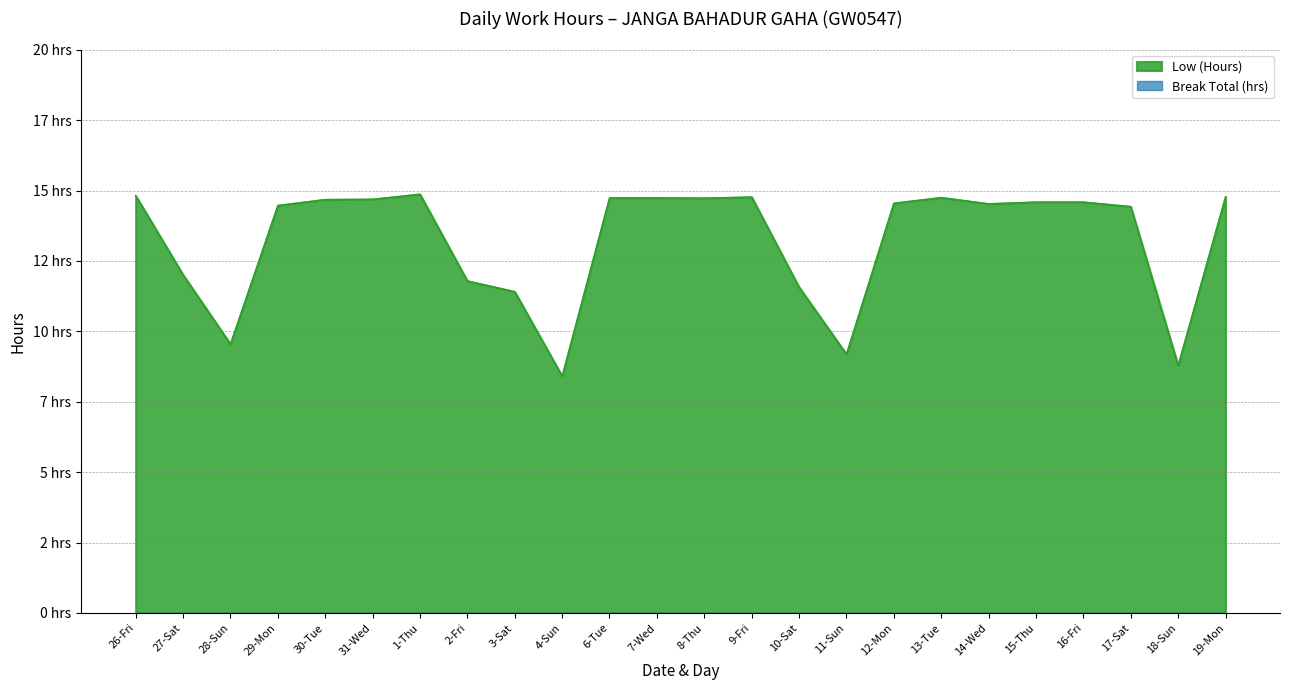

What is the label of the 23rd point from the left?

18-Sun